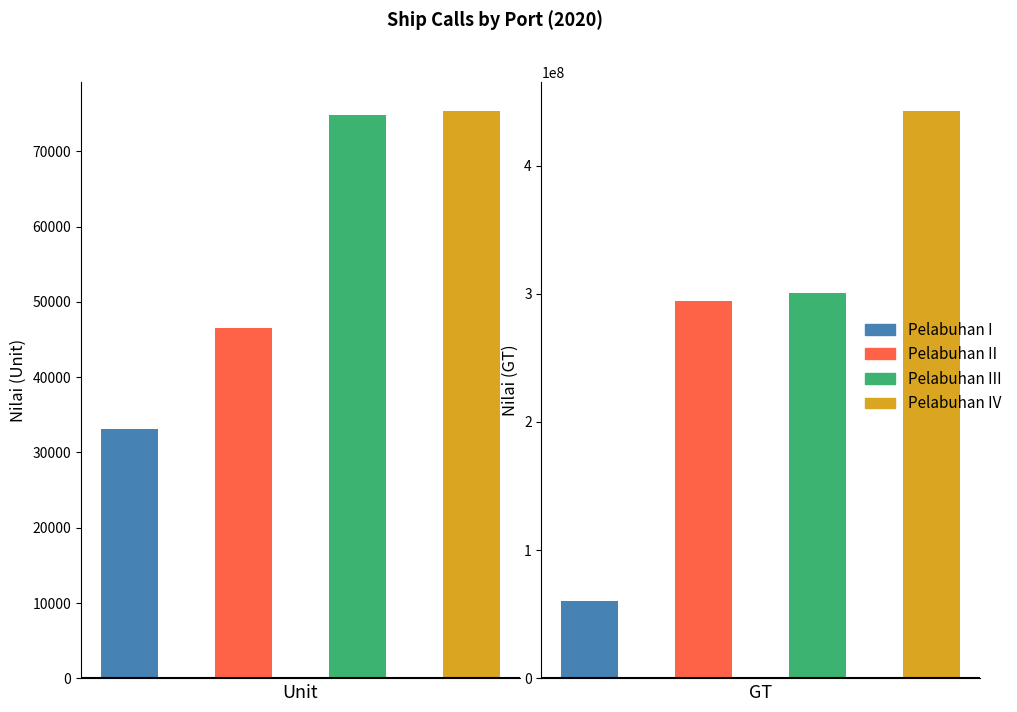

Which series has the widest spread of values?

PT. (Persero) Pelabuhan Indonesia IV